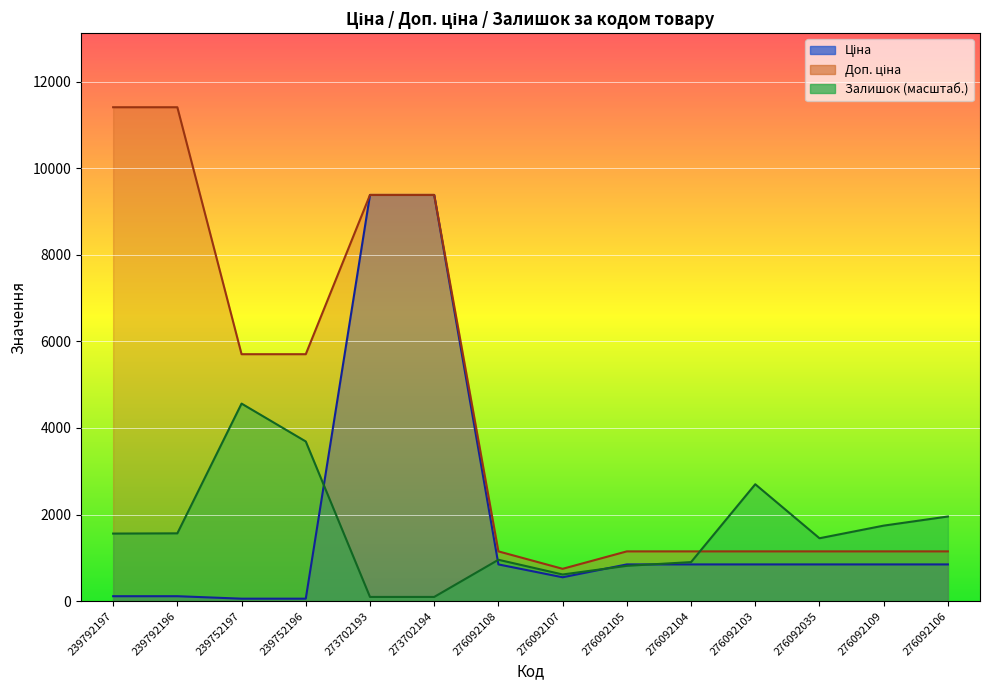

Which series changed the most between 239792196 and 276092103?

Доп. ціна